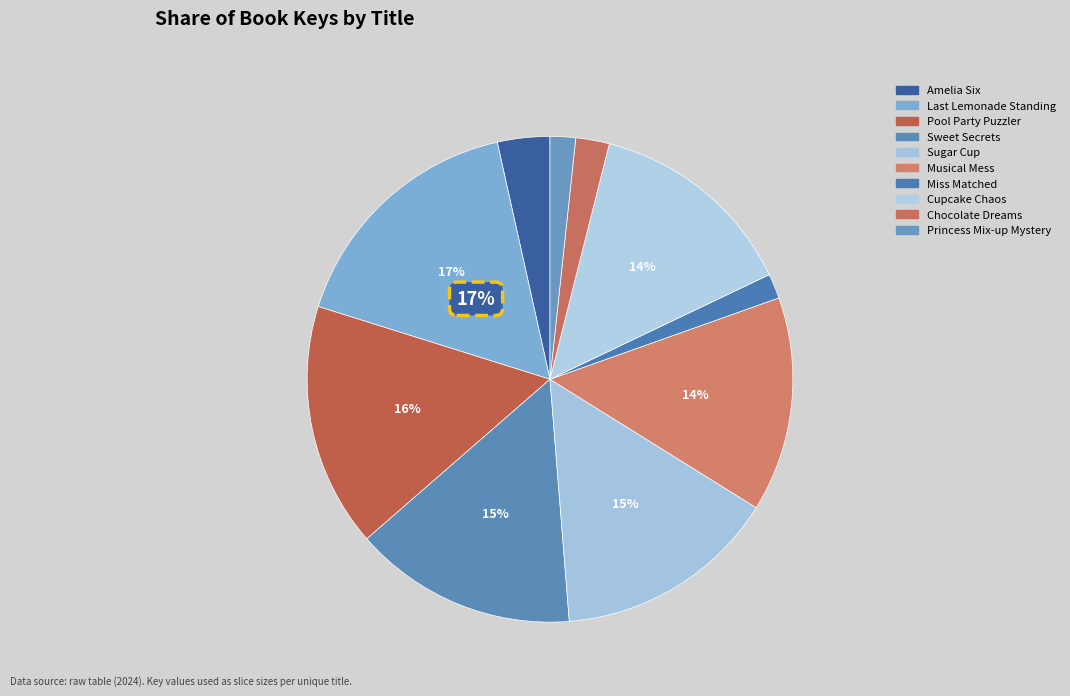

To the nearest percent, what portion does Sweet Secrets represent?

15%